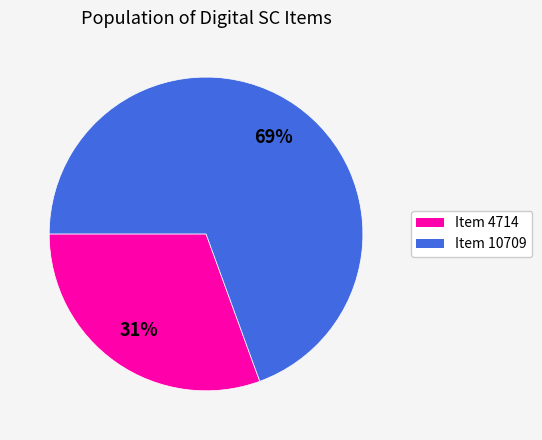

Does any single category account for the majority?

Yes